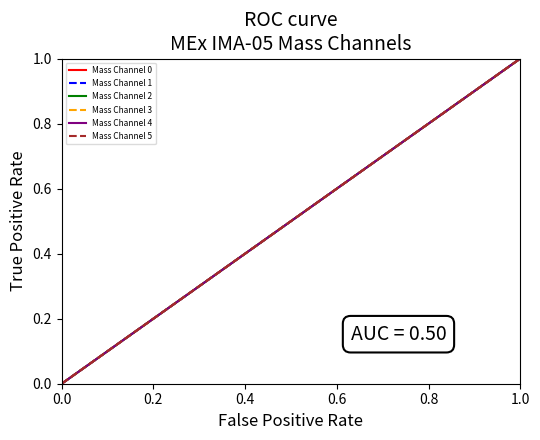

At which category is the sum across all series the highest?

1.0